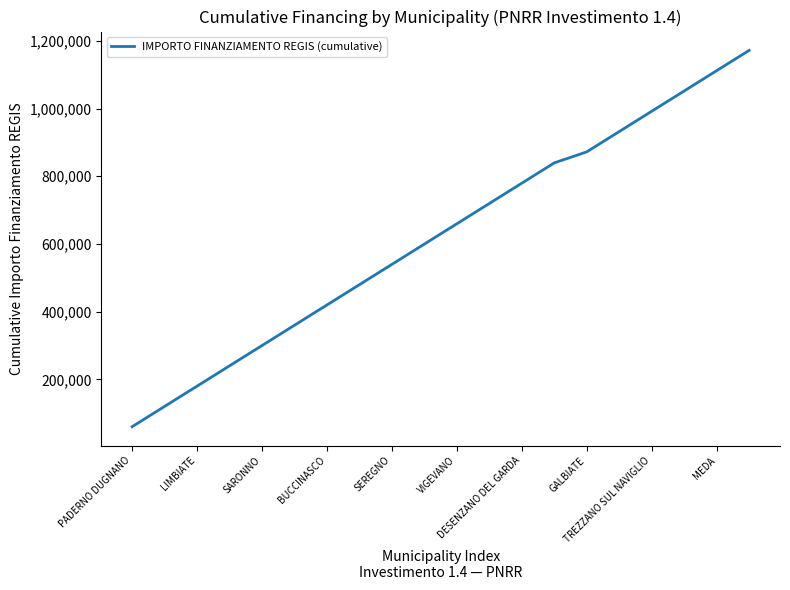

How many lines are shown in the chart?

1